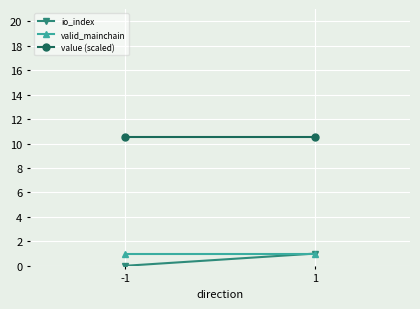

The value (scaled) series shows 18.4 at 1. True or false?

False